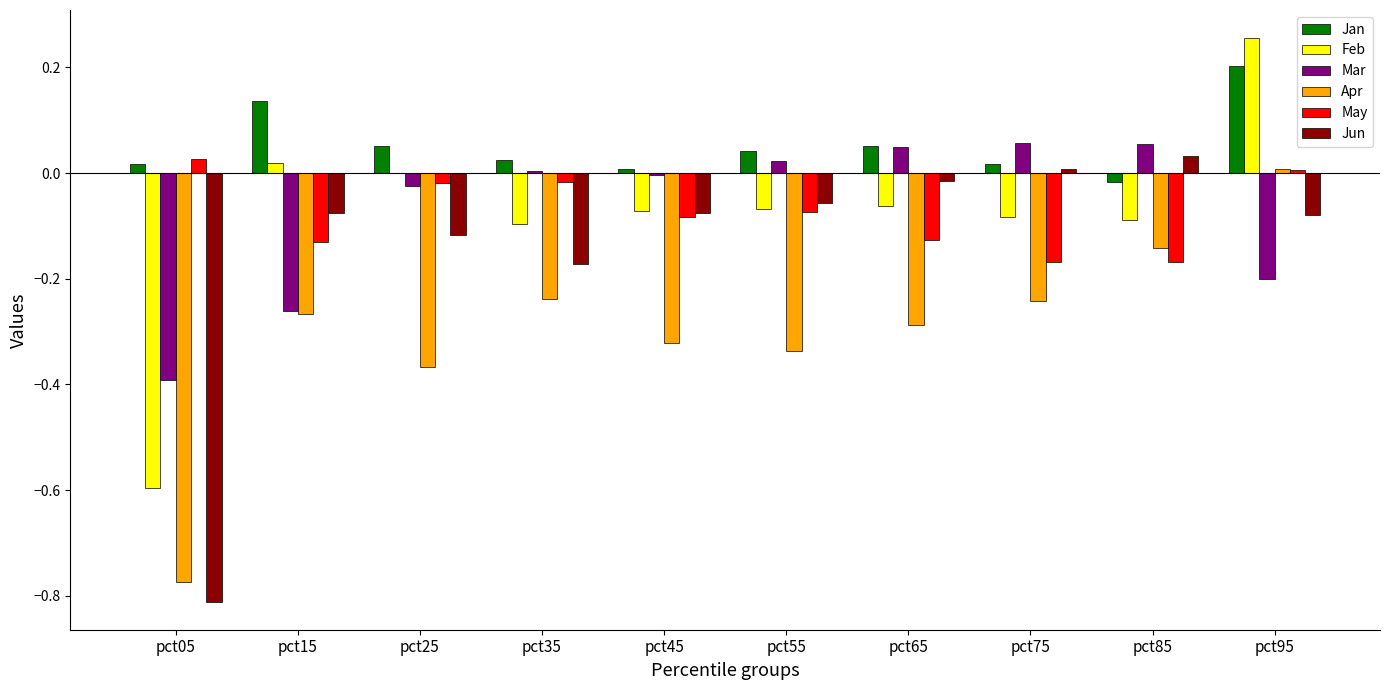

The May series shows -0.1 at pct65. True or false?

True